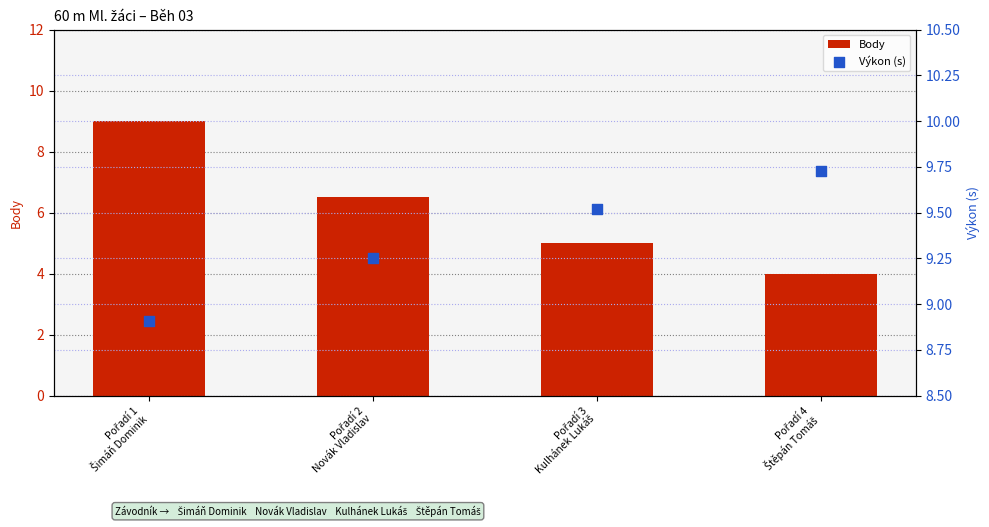

Which series reaches the minimum Y coordinate?

Body